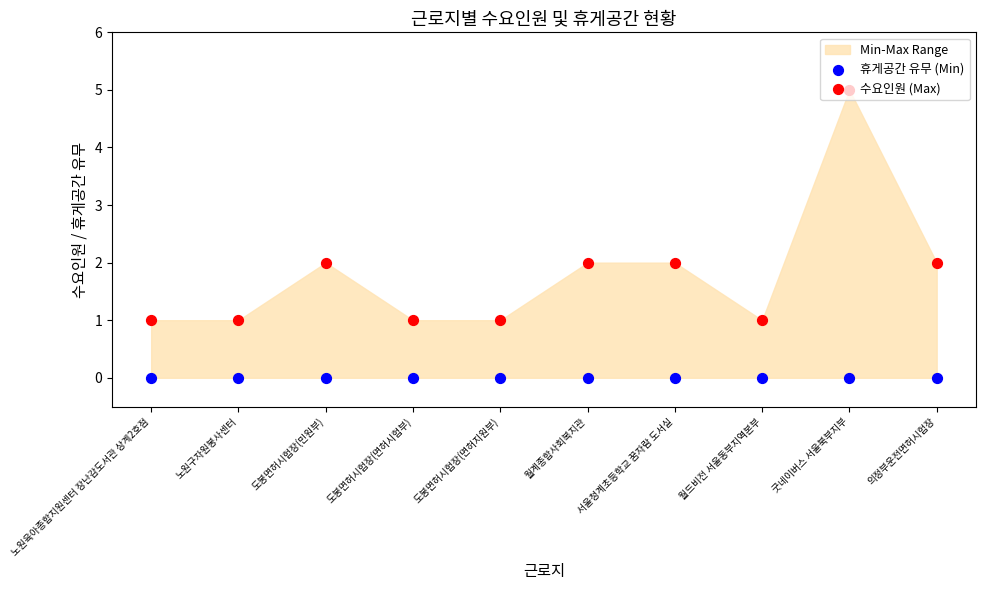

Which series has the largest Y range (max minus min)?

수요인원 (Max)